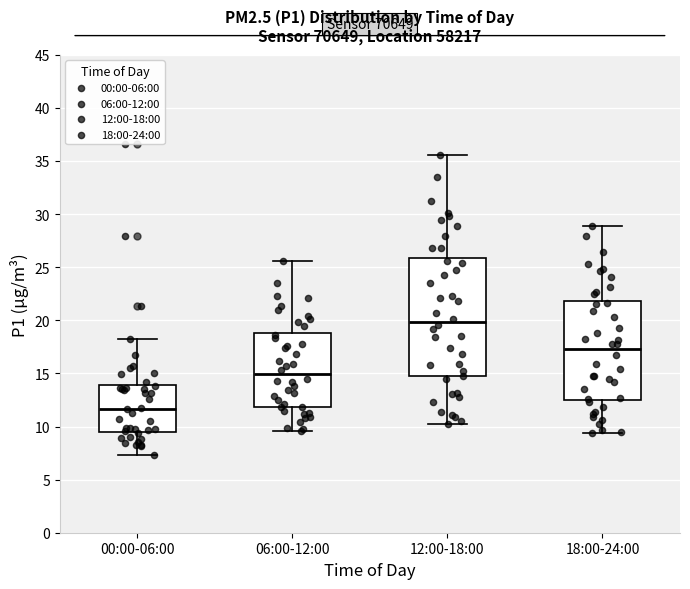

Comparing the boxes themselves (not the whiskers), which one is the tallest?

12:00-18:00